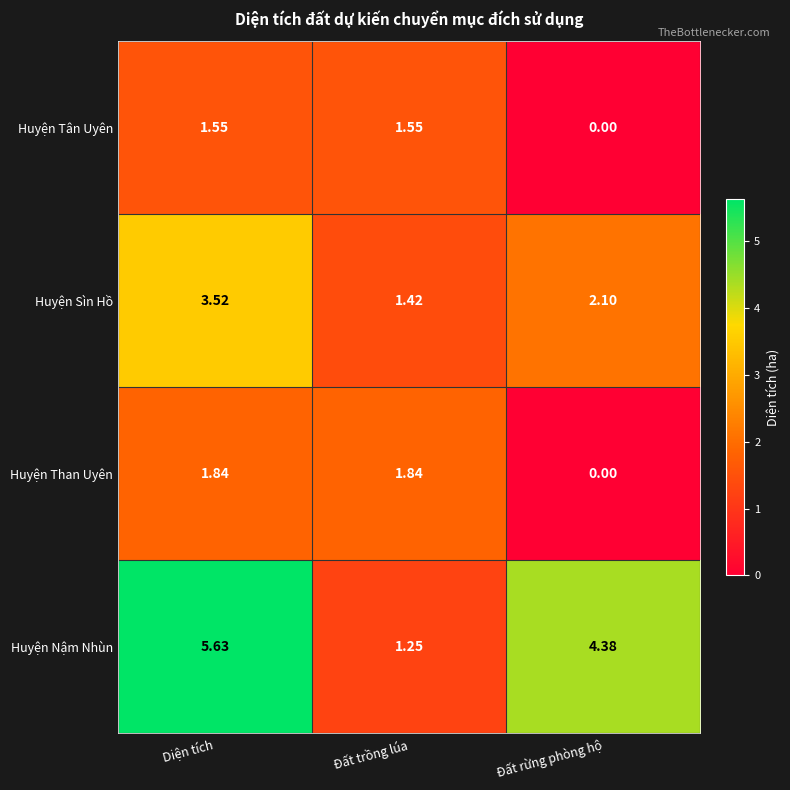

Which series has the widest spread of values?

Huyện Nậm Nhùn